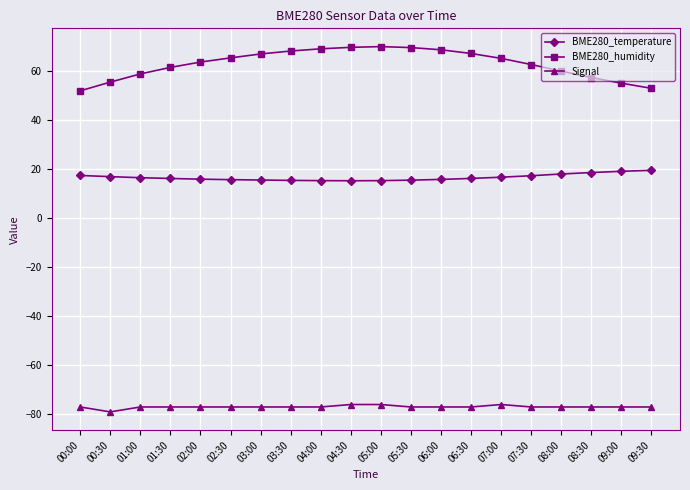

Between 00:00 and 03:00, which series saw the biggest shift?

BME280_humidity